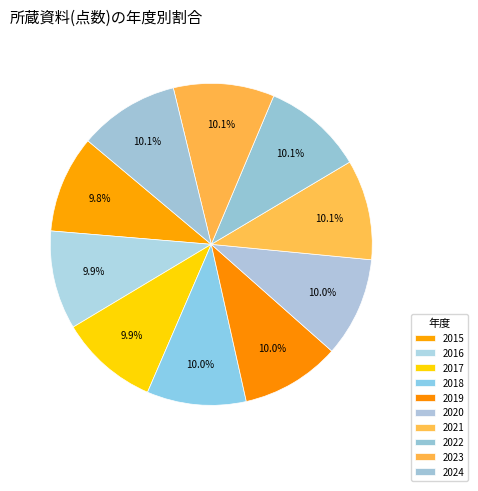

Rank the categories by value from highest to lowest.

2023, 2022, 2024, 2021, 2020, 2018, 2019, 2017, 2016, 2015